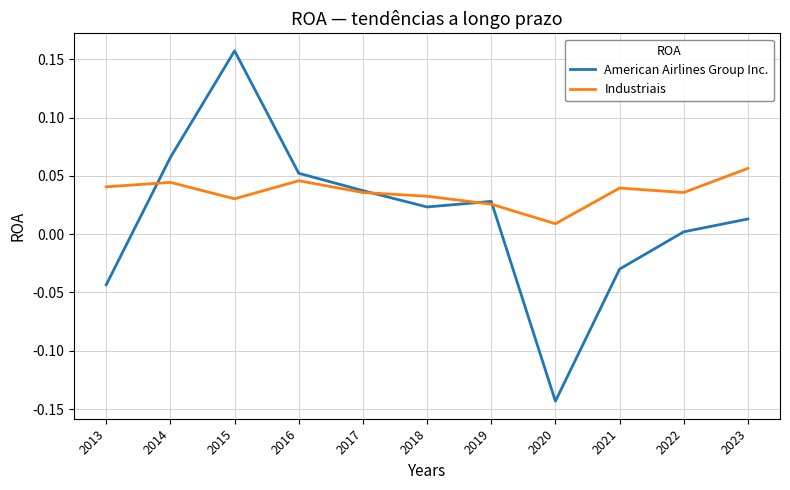

Where is the first local minimum for Industriais?

2015